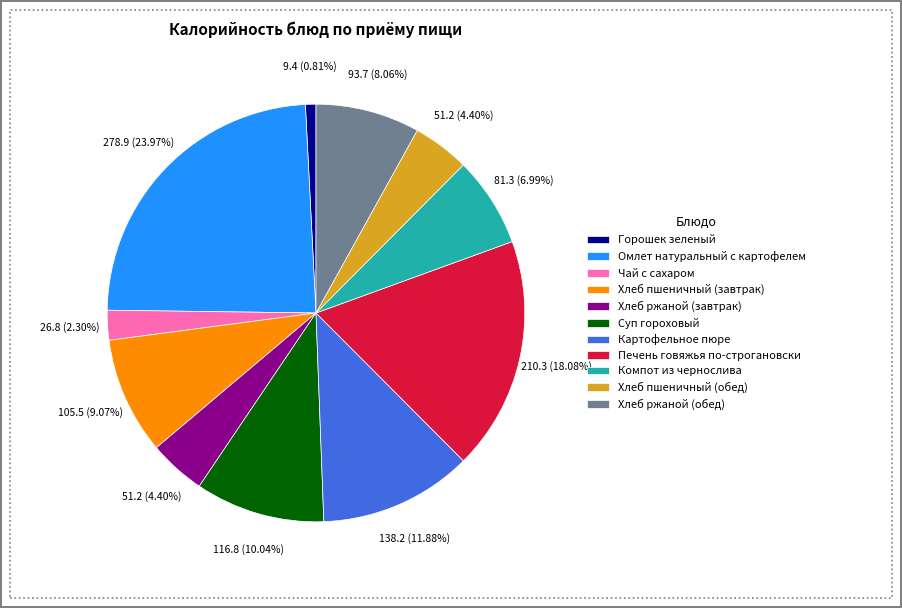

How many slices are in this pie chart?

11